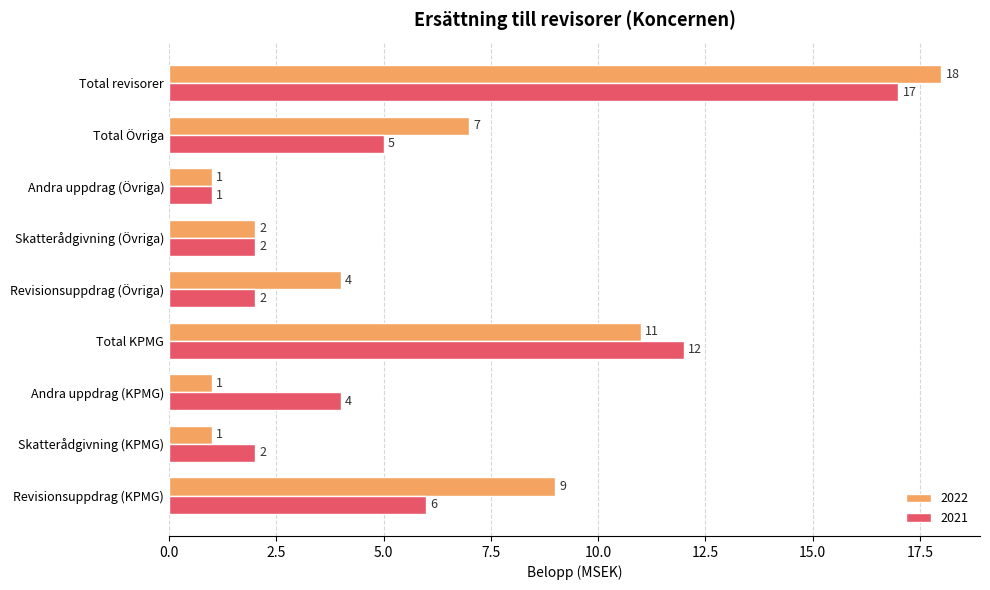

Which series has the largest range (max minus min)?

2022